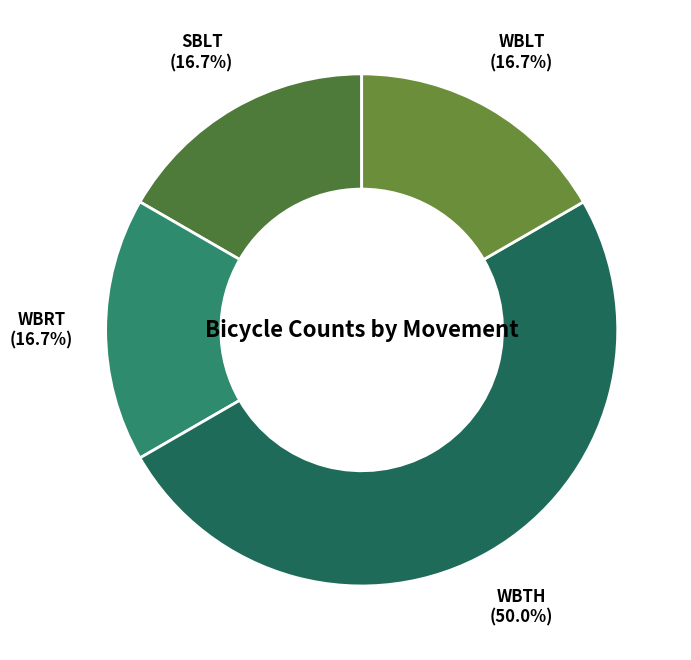

What is the ratio of the value at WBLT to the value at WBTH?

0.3